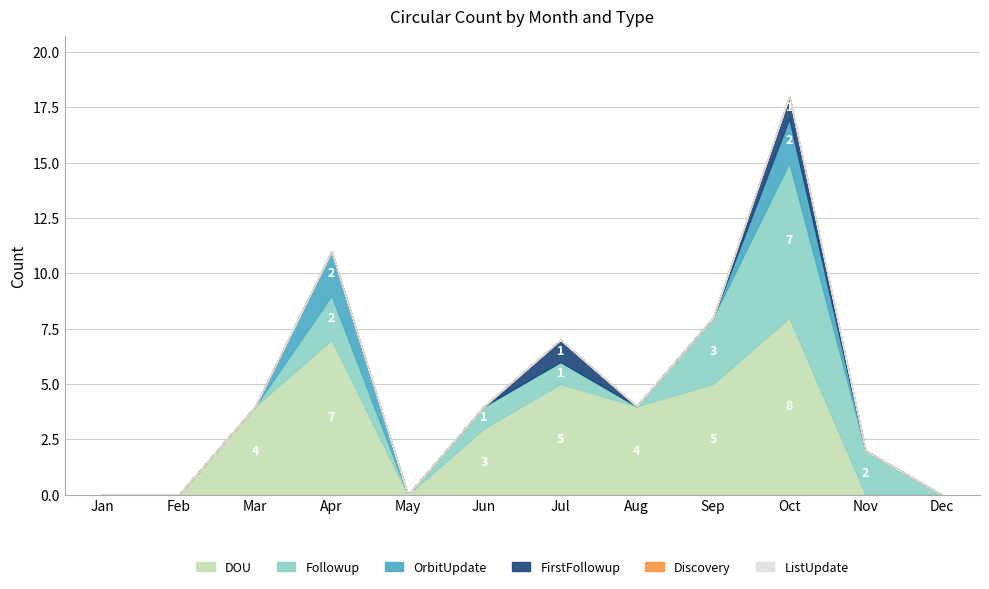

How many data points does each series have?

12